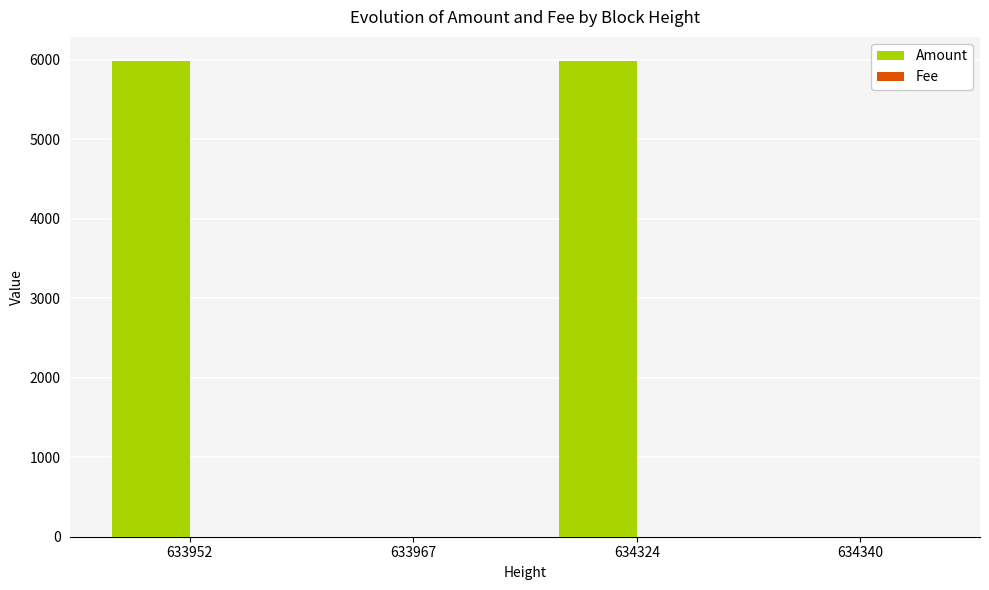

Which series has the largest total across all categories?

Amount